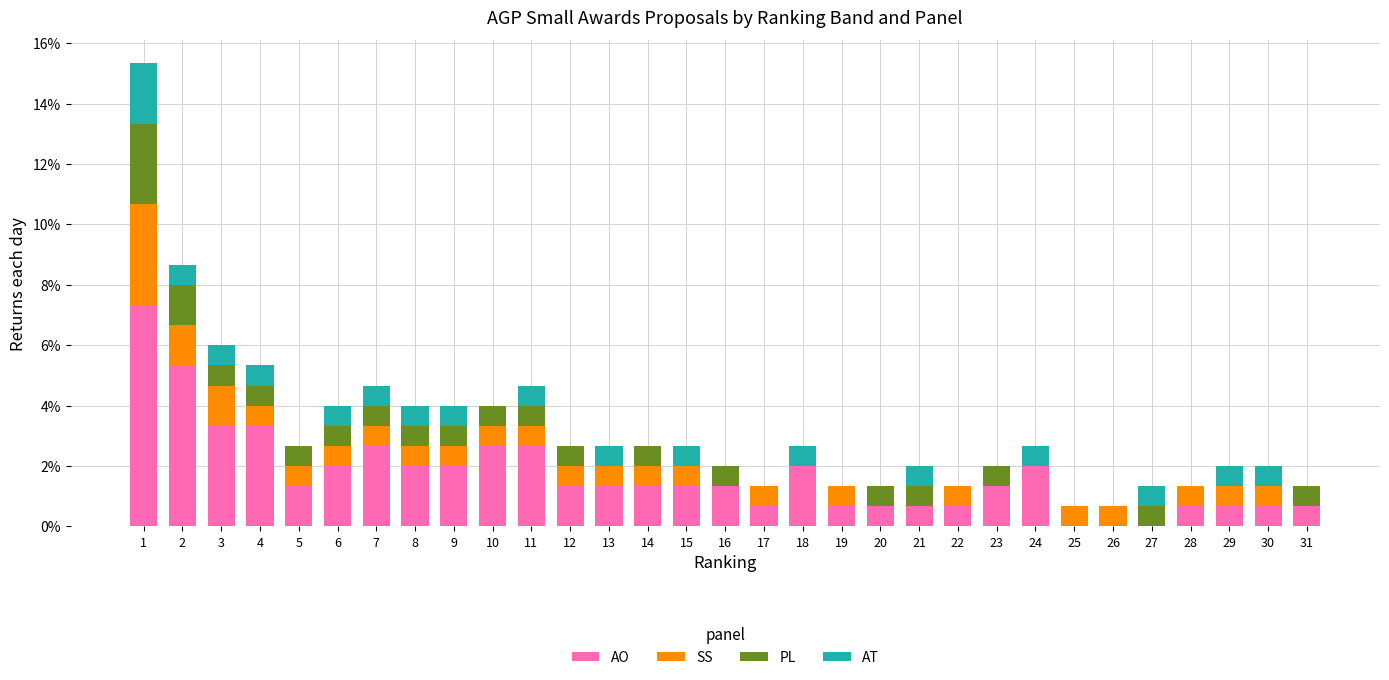

What is the sum of all AO values?

52.7